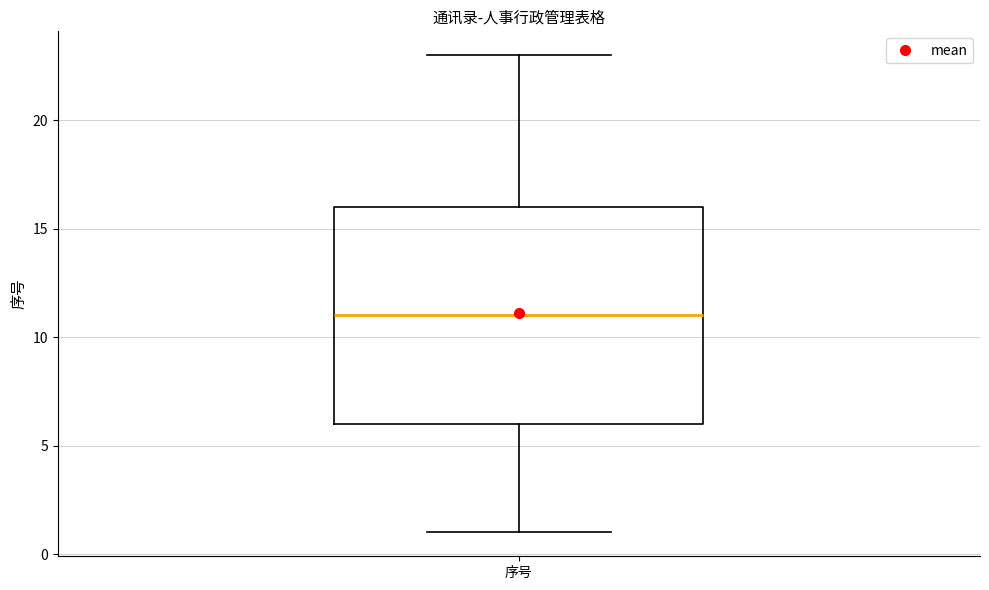

Read this box plot against the y-axis: the position of the median line, the range covered by the box, and the ends of both whiskers. The values are not printed on the chart, so give them approximately, as read against the axis.

median 11, box 6 to 16, whiskers 1 to 23